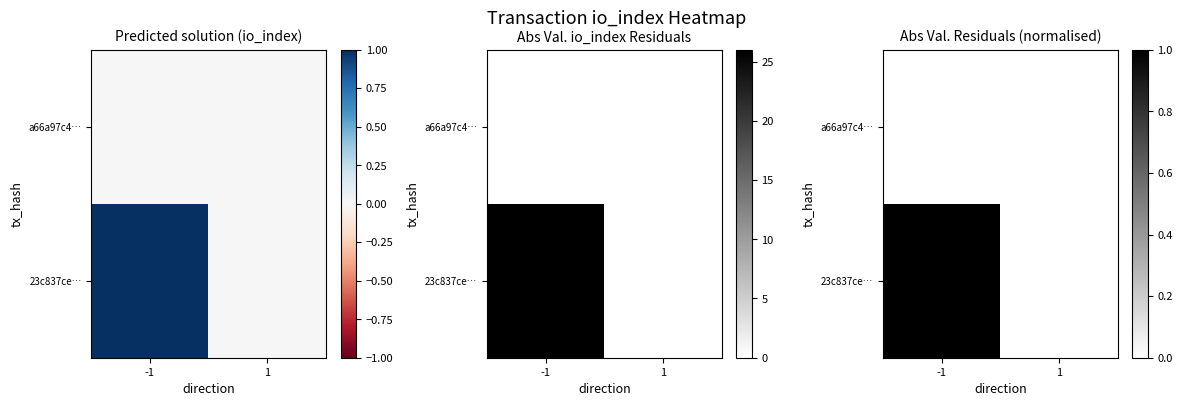

At how many categories does at least one series exceed 0?

1